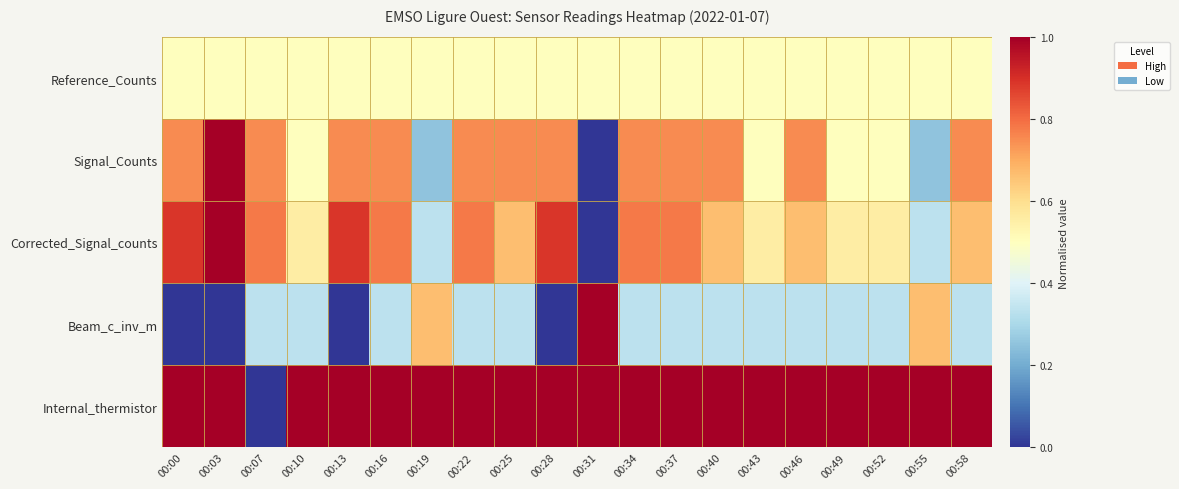

At which category is the sum across all series the highest?

00:03